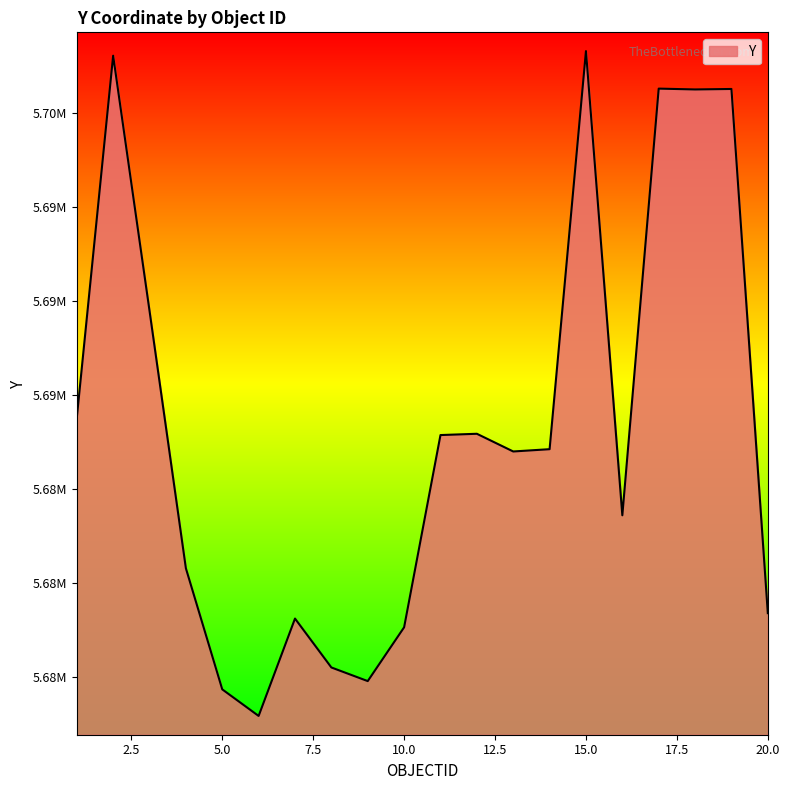

How many points are higher than both their immediate neighbors (excluding endpoints)?

6